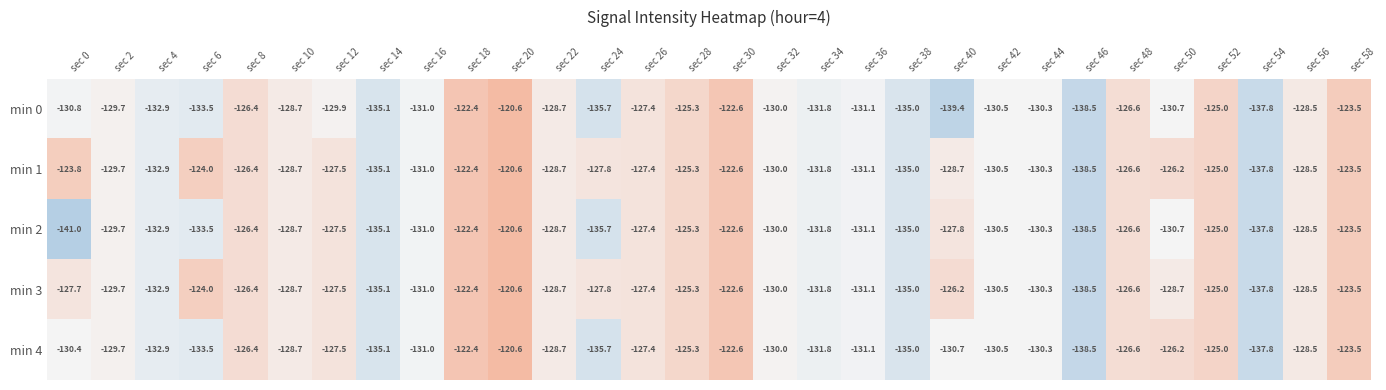

At which category is the sum across all series the highest?

sec 20